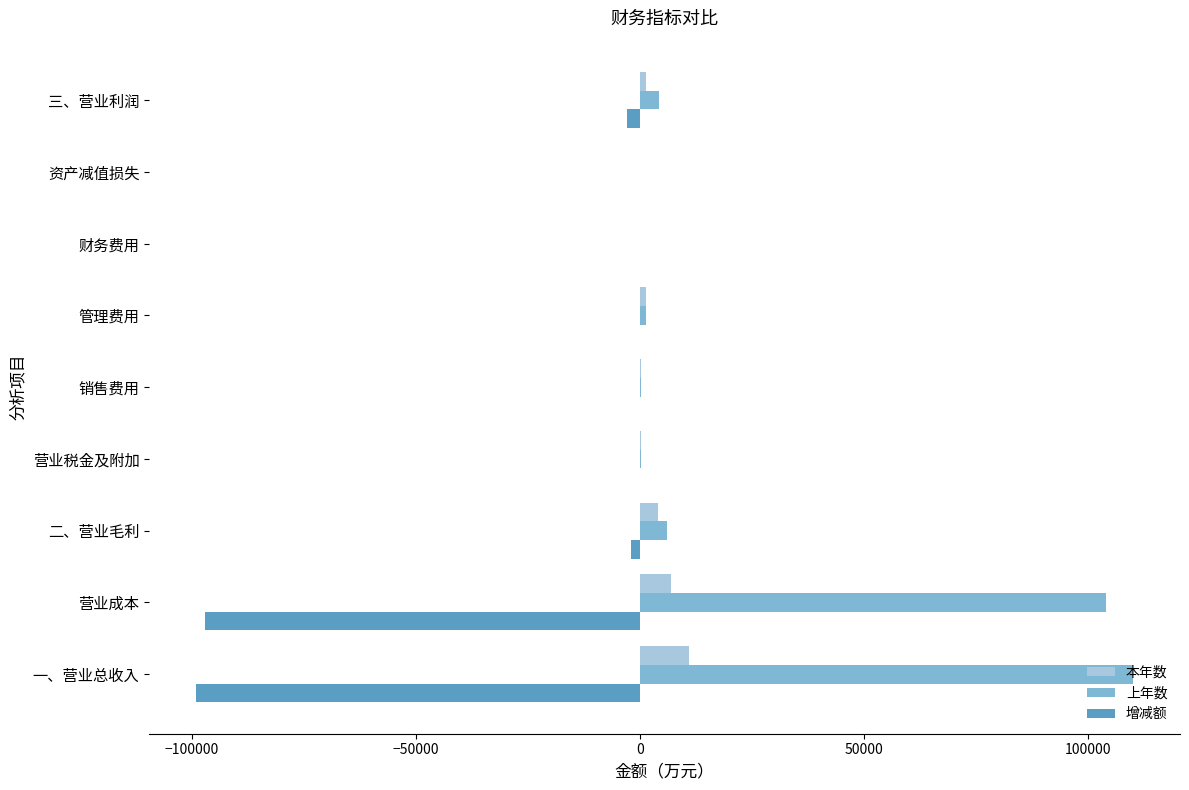

Which series has the largest total across all categories?

上年数